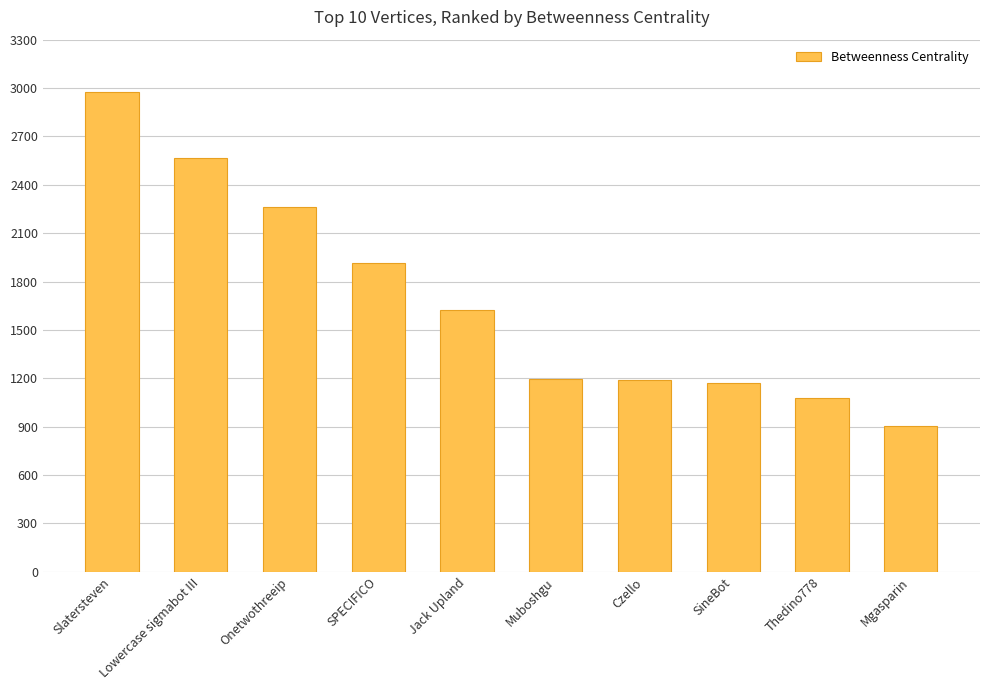

What is the difference between the maximum and second lowest values?

1894.6